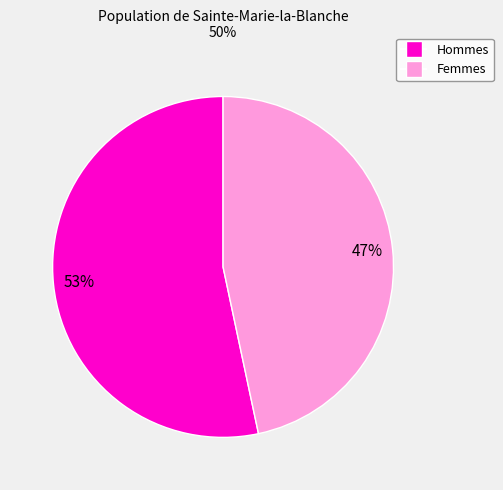

Does Femmes represent more than half of the total?

No